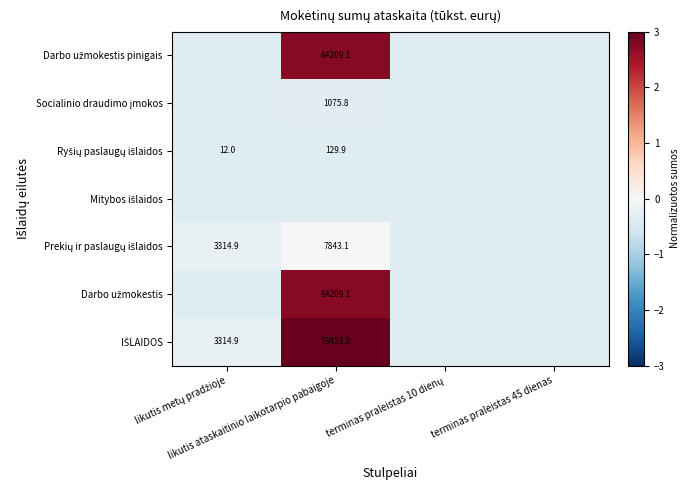

At which category is the sum across all series the highest?

likutis ataskaitinio laikotarpio pabaigoje